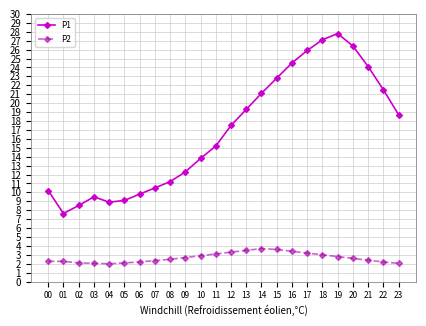

True or false: P2 has a value of 0.8 at 00.

False